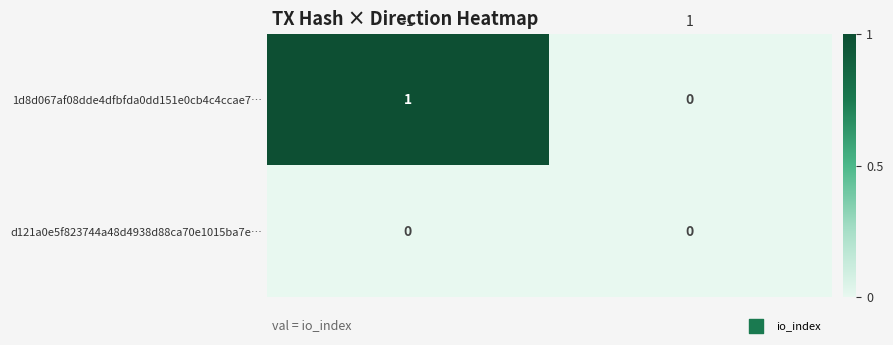

Reading left to right, what are all the values shown in this chart?

1d8d067af08dde4dfbfda0dd151e0cb4c4ccae7…: -1=1	1=0
d121a0e5f823744a48d4938d88ca70e1015ba7e…: -1=0	1=0